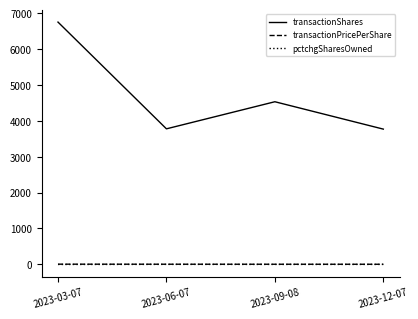

True or false: transactionPricePerShare and pctchgSharesOwned intersect in this chart.

False